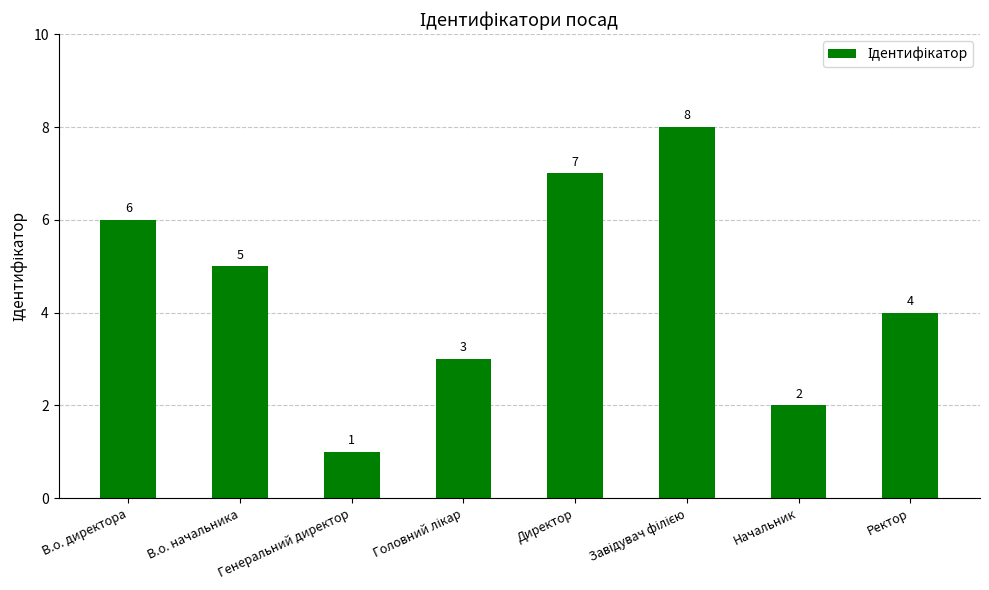

What is the label of the 3rd bar from the left?

Генеральний директор